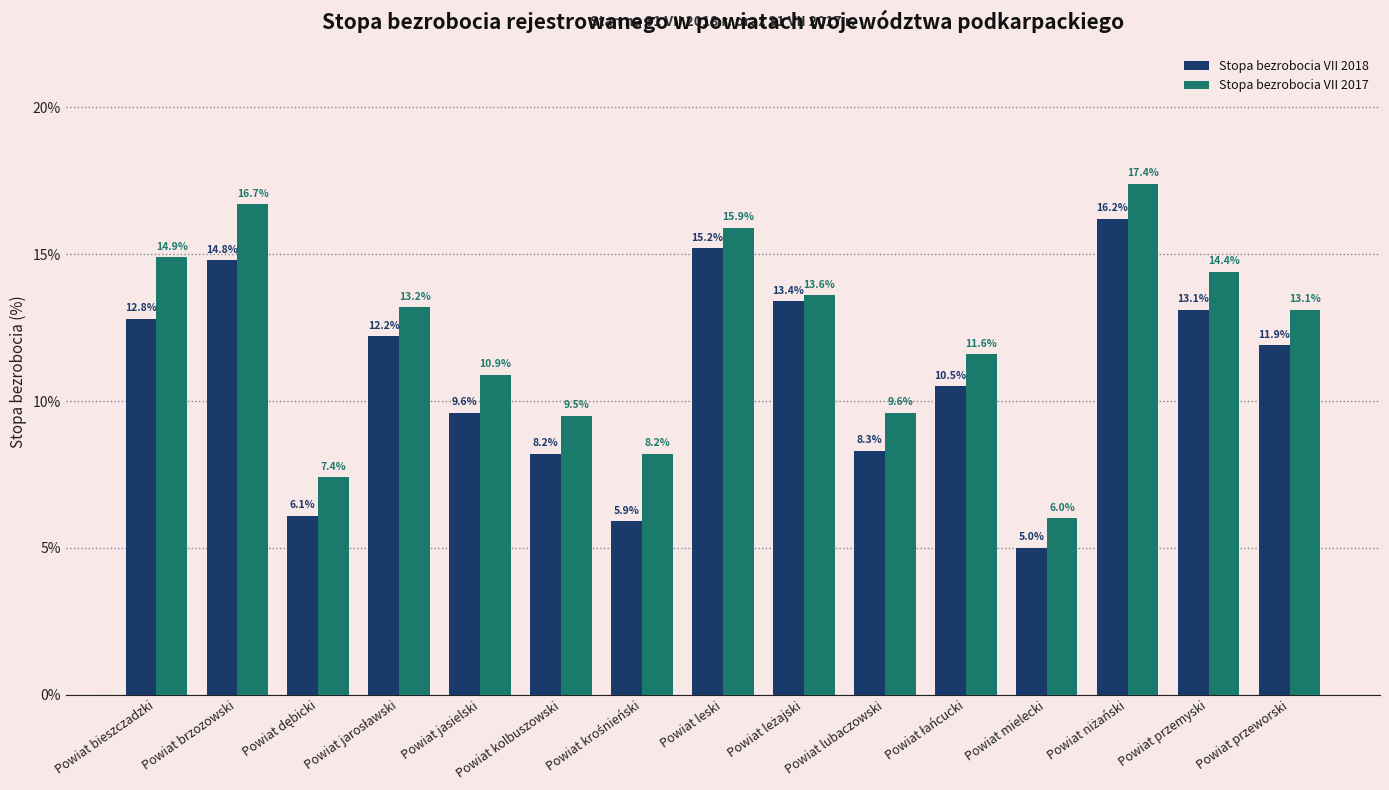

What is the difference between the maximum and second lowest values in the Stopa bezrobocia VII 2017 series?

10.0